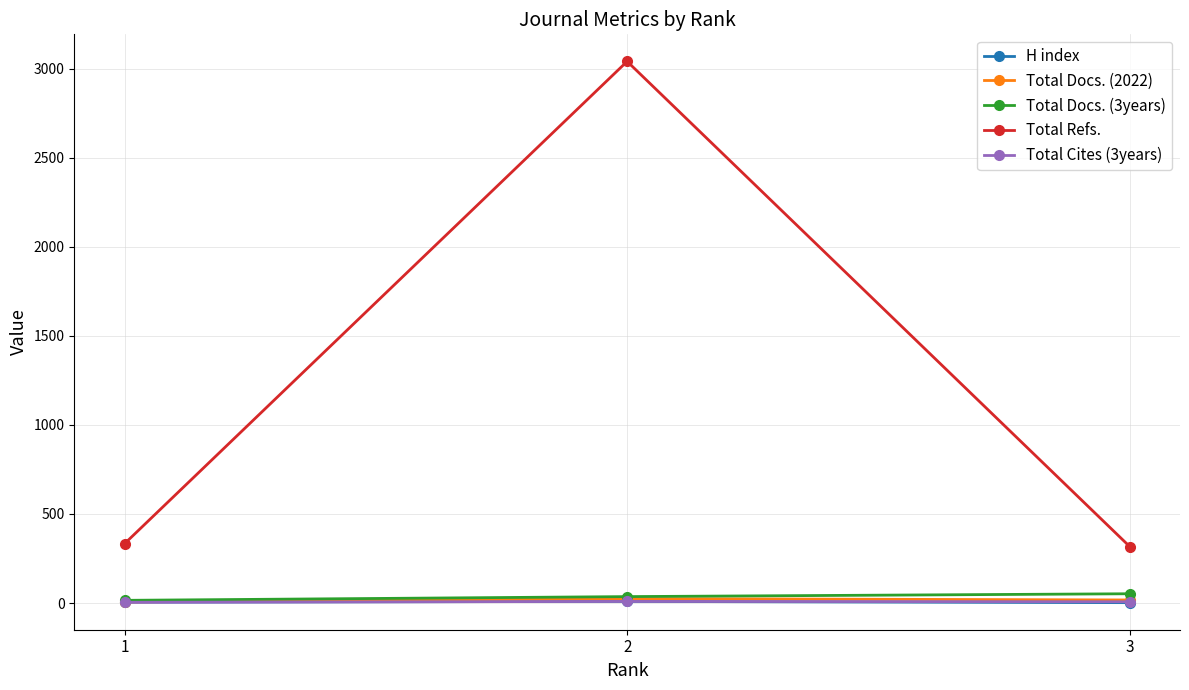

Is the value of Total Refs. at 3 greater than the value of H index at 2?

Yes